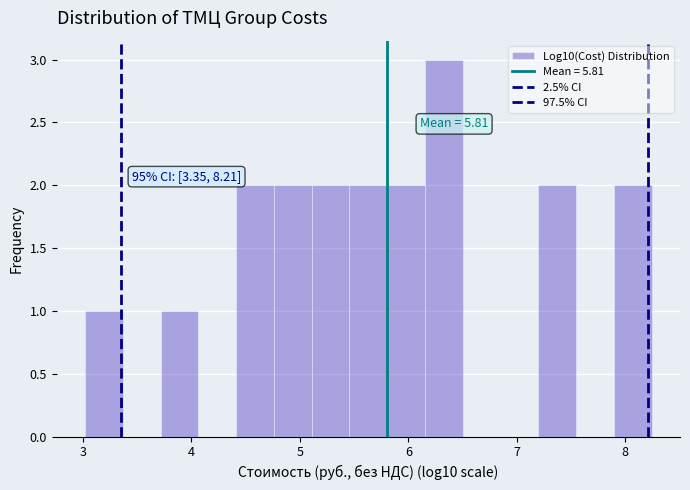

Read against the x-axis, roughly where is the centre of the tallest bar?

6.3